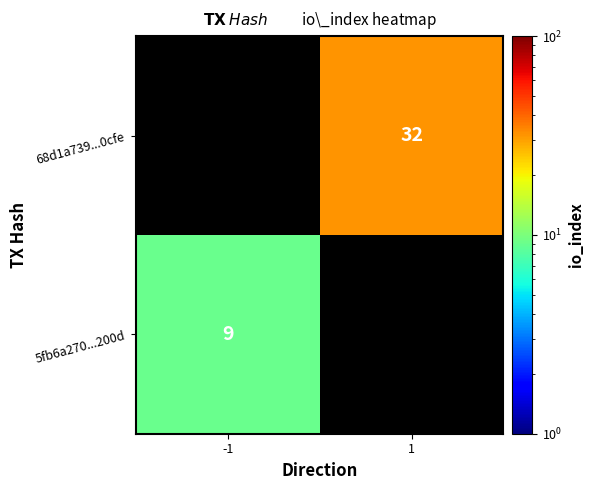

At which category does the chart reach its minimum across all series?

-1